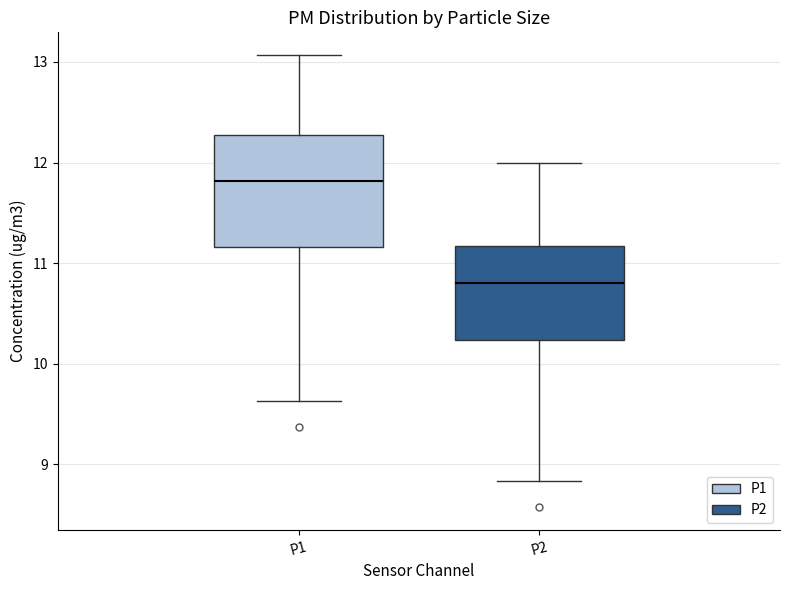

Where does the median line of the box for P1 sit on the y-axis? The values are not printed on the chart, so give them approximately, as read against the axis.

11.8